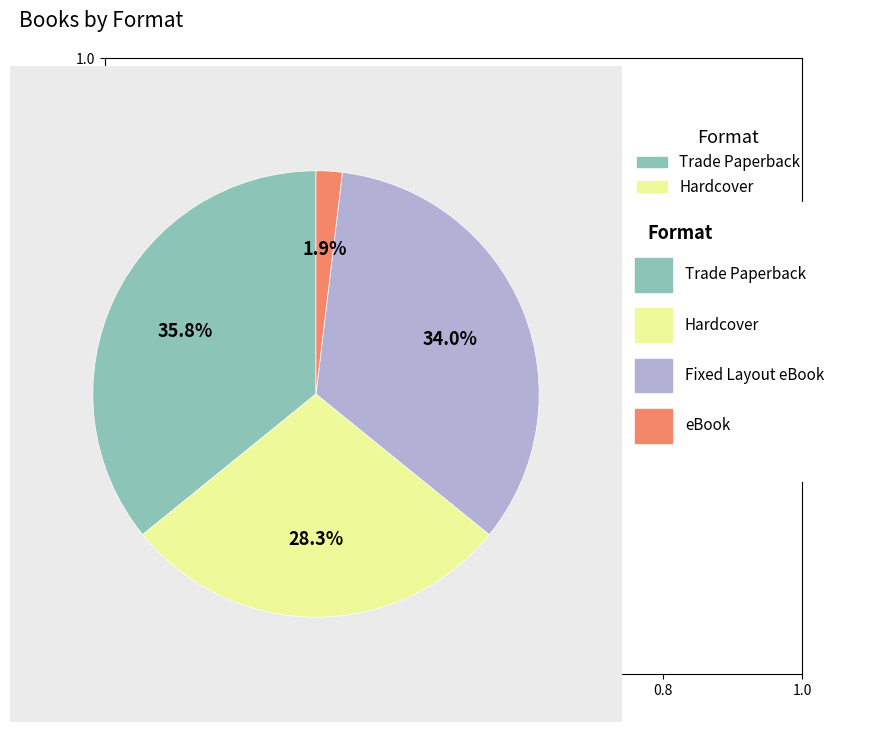

To the nearest percent, what is the difference between the largest and smallest slice percentages?

34%